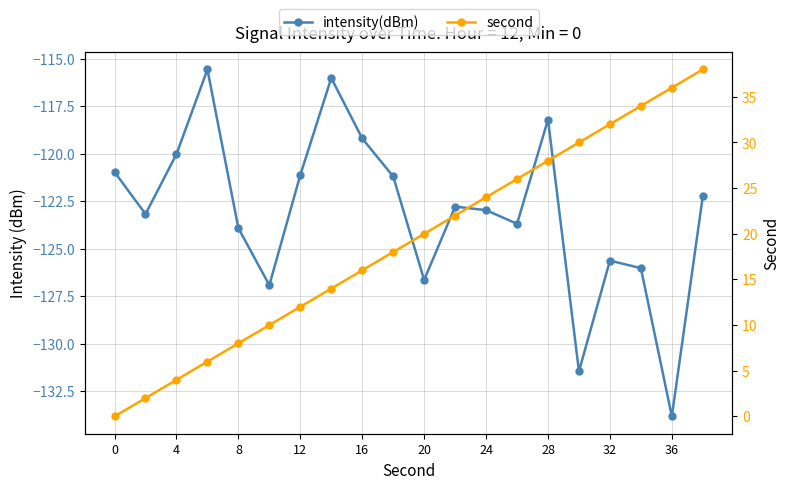

Does the chart display data point markers on the line(s)?

Yes